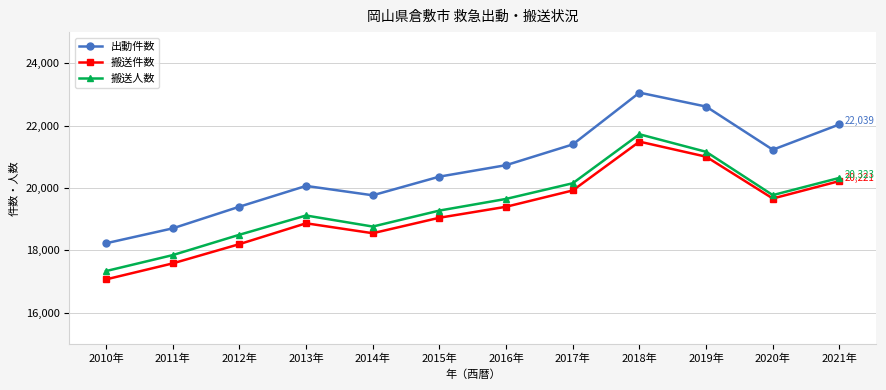

What is the label of the 11th point from the left?

2020年